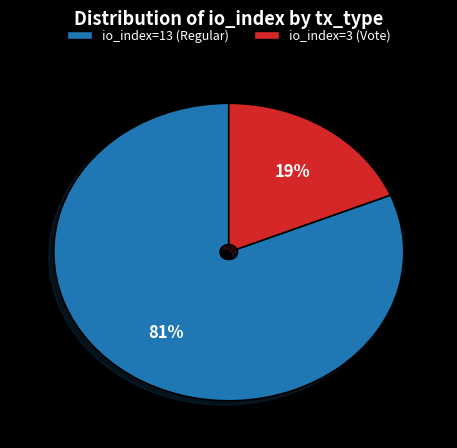

Do io_index=13 (Regular) and io_index=3 (Vote) together represent more than half of the pie?

Yes